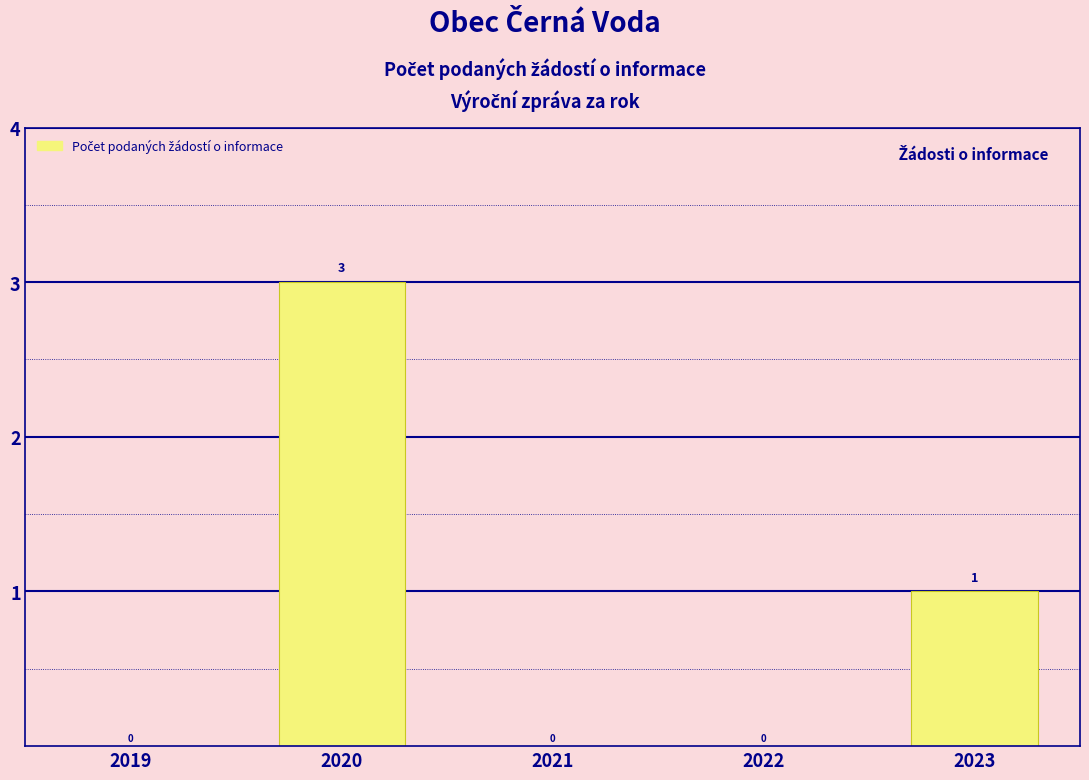

Which has a higher value, 2022 or 2023?

2023